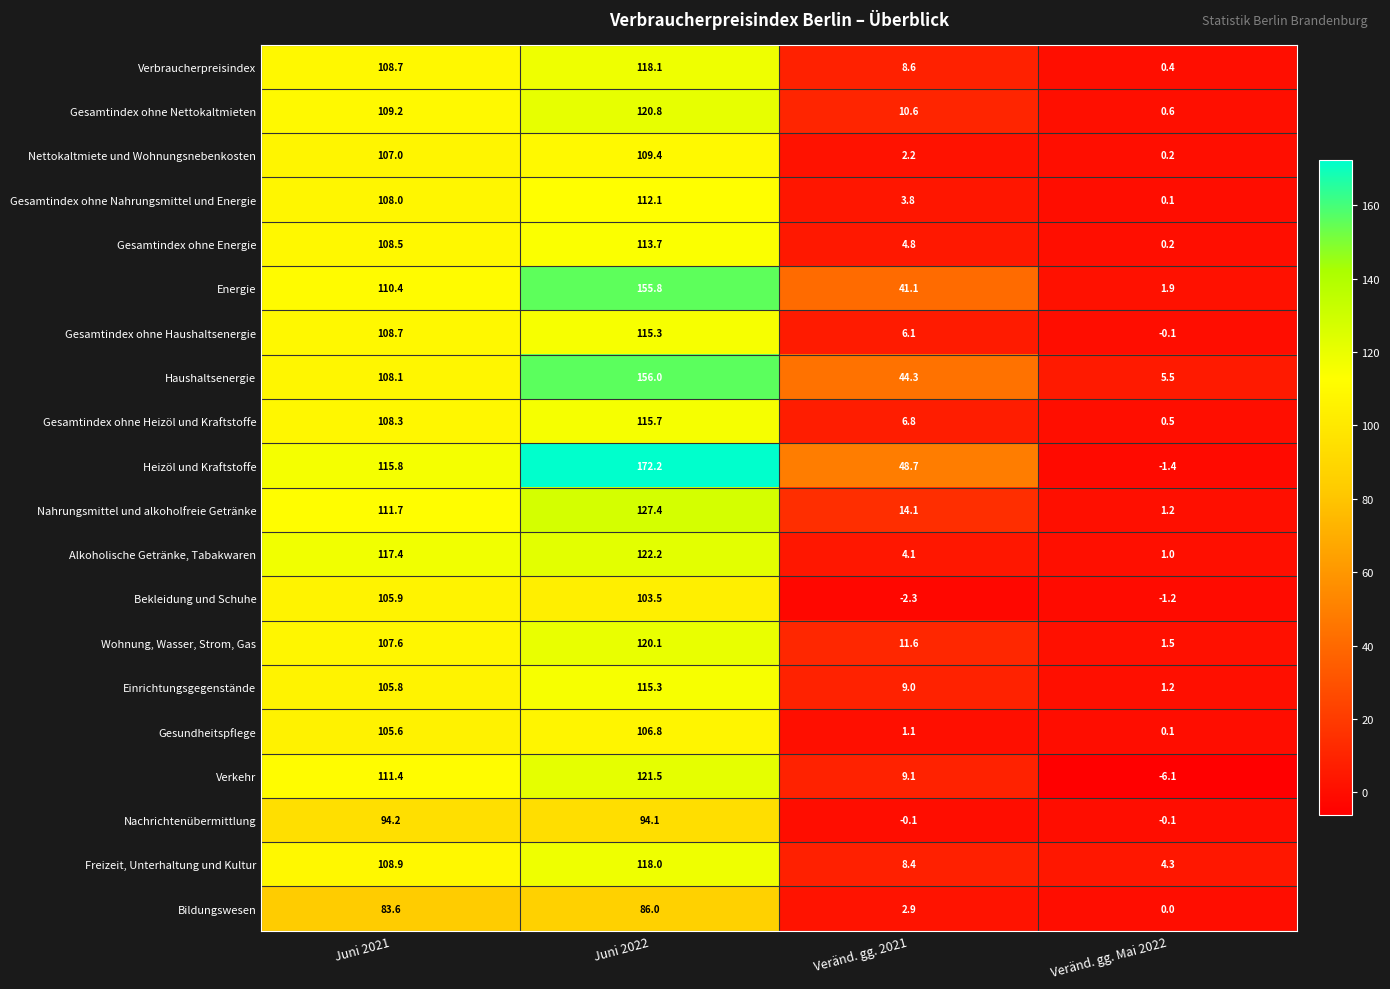

The Nachrichtenübermittlung series shows -0.1 at Veränd. gg. 2021. True or false?

True